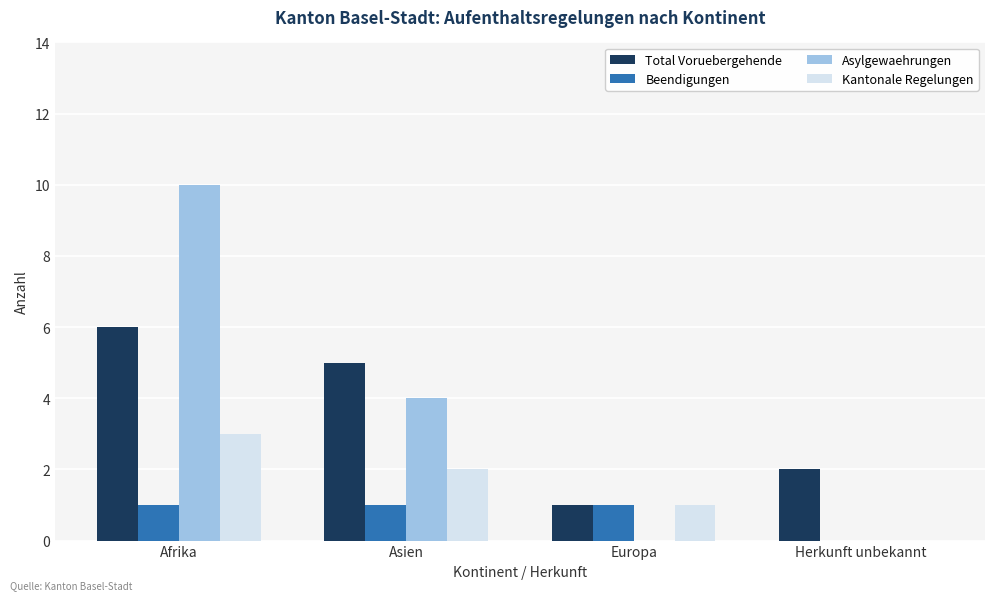

Reading left to right, extract all data points from this chart.

Total Voruebergehende: Afrika=6	Asien=5	Europa=1	Herkunft unbekannt=2
Beendigungen: Afrika=1	Asien=1	Europa=1	Herkunft unbekannt=0
Asylgewaehrungen: Afrika=10	Asien=4	Europa=0	Herkunft unbekannt=0
Kantonale Regelungen: Afrika=3	Asien=2	Europa=1	Herkunft unbekannt=0